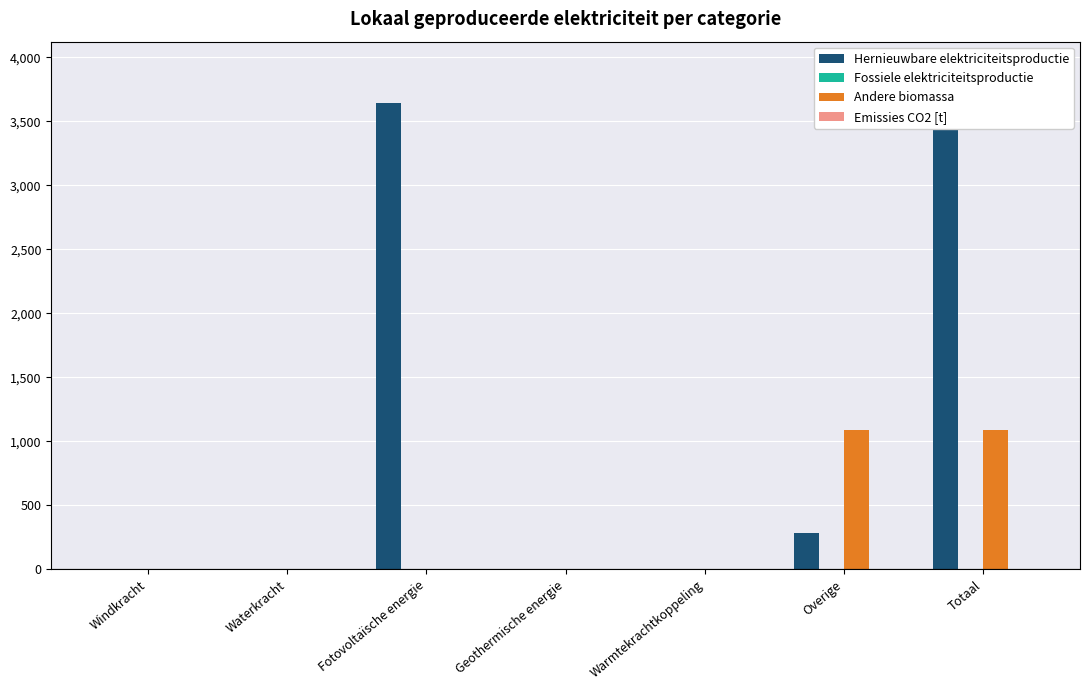

Which series has the widest spread of values?

Hernieuwbare elektriciteitsproductie